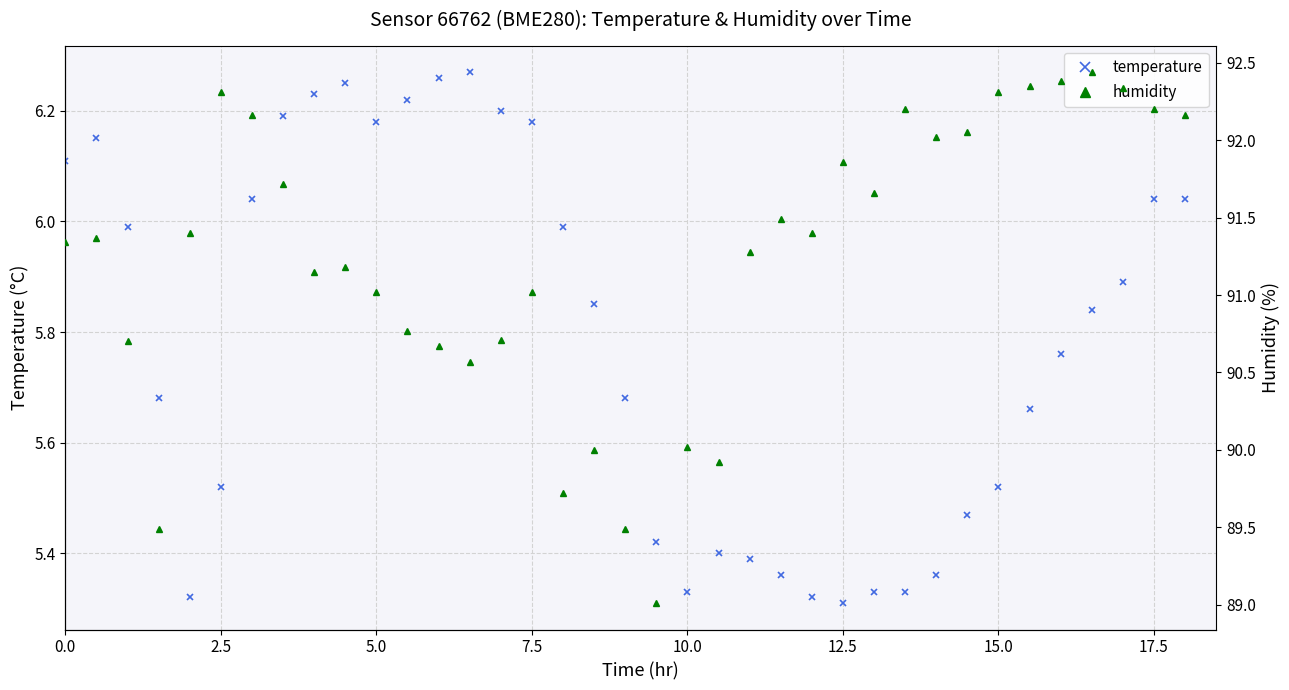

Reading left to right, list all the values displayed in this chart.

temperature: 6.1	6.2	6.0	5.7	5.3	5.5	6.0	6.2	6.2	6.2	6.2	6.2	6.3	6.3	6.2	6.2	6.0	5.8	5.7	5.4	5.3	5.4	5.4	5.4	5.3	5.3	5.3	5.3	5.4	5.5	5.5	5.7	5.8	5.8	5.9	6.0	6.0
humidity: 91.3	91.4	90.7	89.5	91.4	92.3	92.2	91.7	91.2	91.2	91.0	90.8	90.7	90.6	90.7	91.0	89.7	90.0	89.5	89.0	90.0	89.9	91.3	91.5	91.4	91.9	91.7	92.2	92.0	92.0	92.3	92.3	92.4	92.4	92.3	92.2	92.2